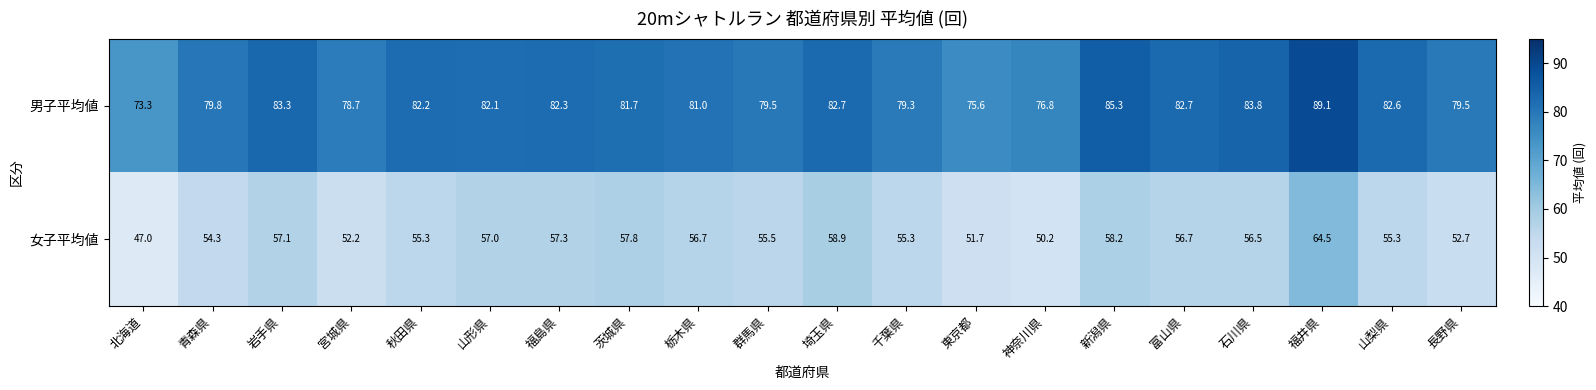

List the series in order of their overall mean, lowest first.

女子平均値, 男子平均値